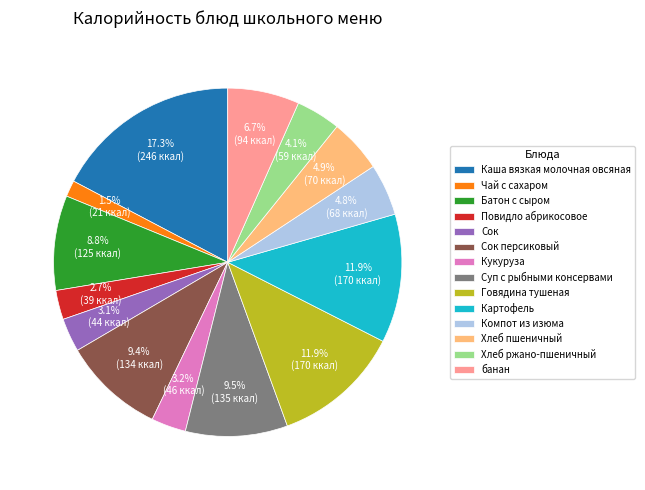

What is the ratio of the value at Сок to the value at Чай с сахаром?

2.1